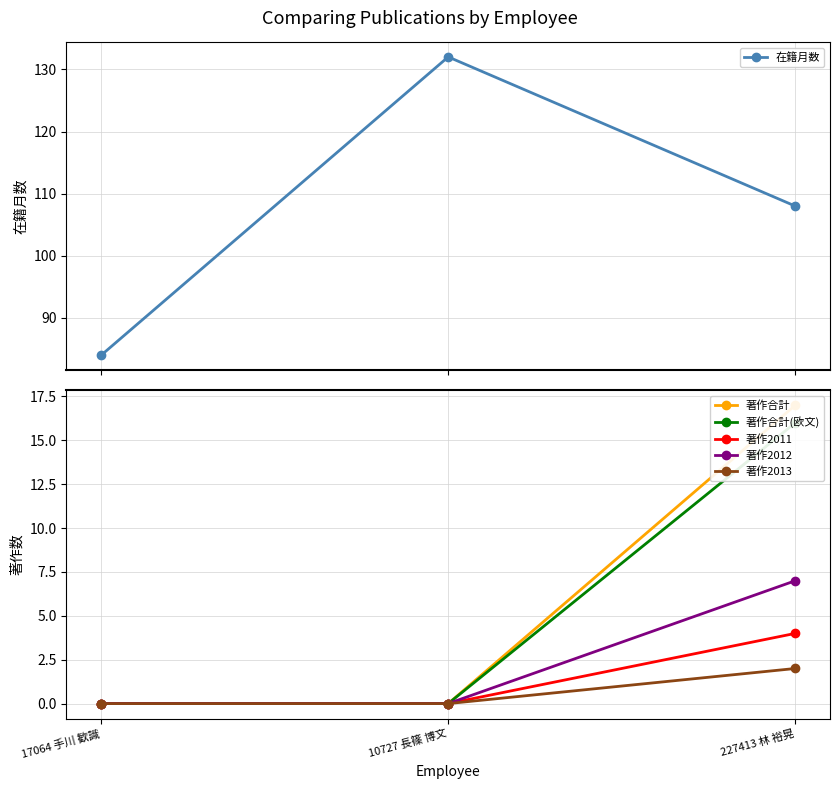

Is this an area chart (filled region under the line)?

No